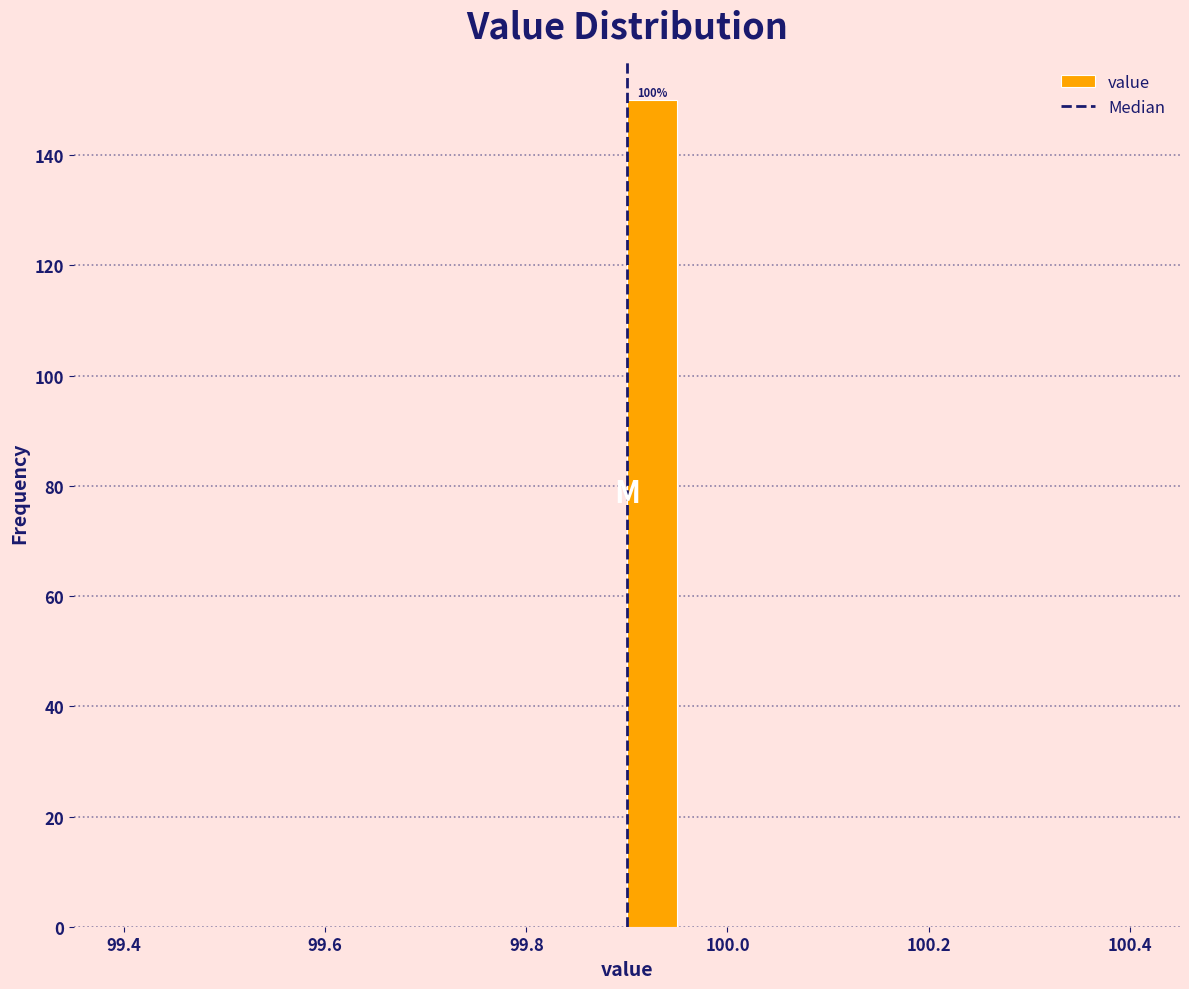

Around what value on the x-axis is the tallest bar? Give the approximate position of its centre, as read against the axis.

99.92